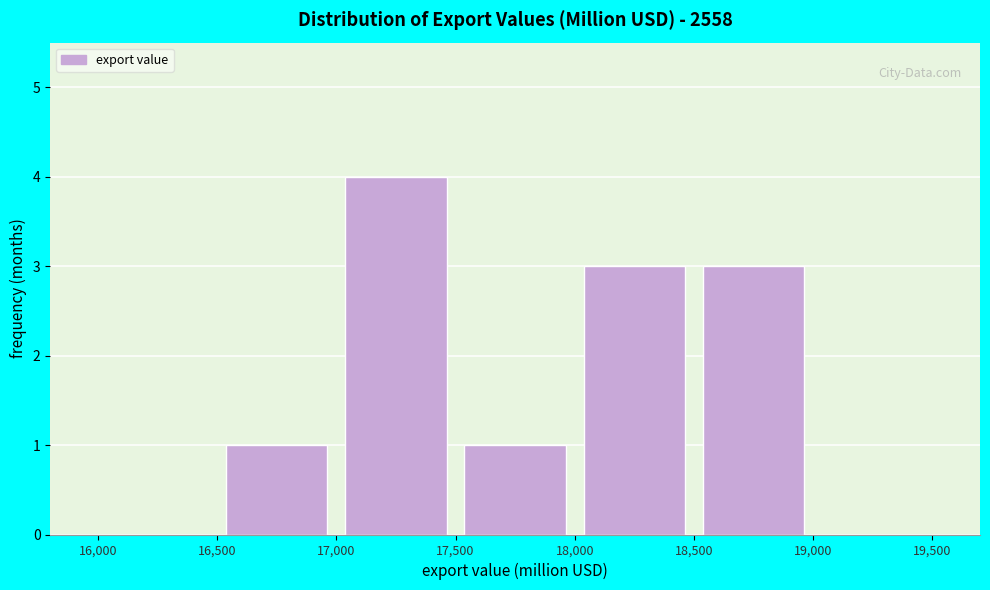

What is the height of the bar covering 17,500 to 18,000 on the x-axis? The values are not printed on the chart, so give them approximately, as read against the axis.

1